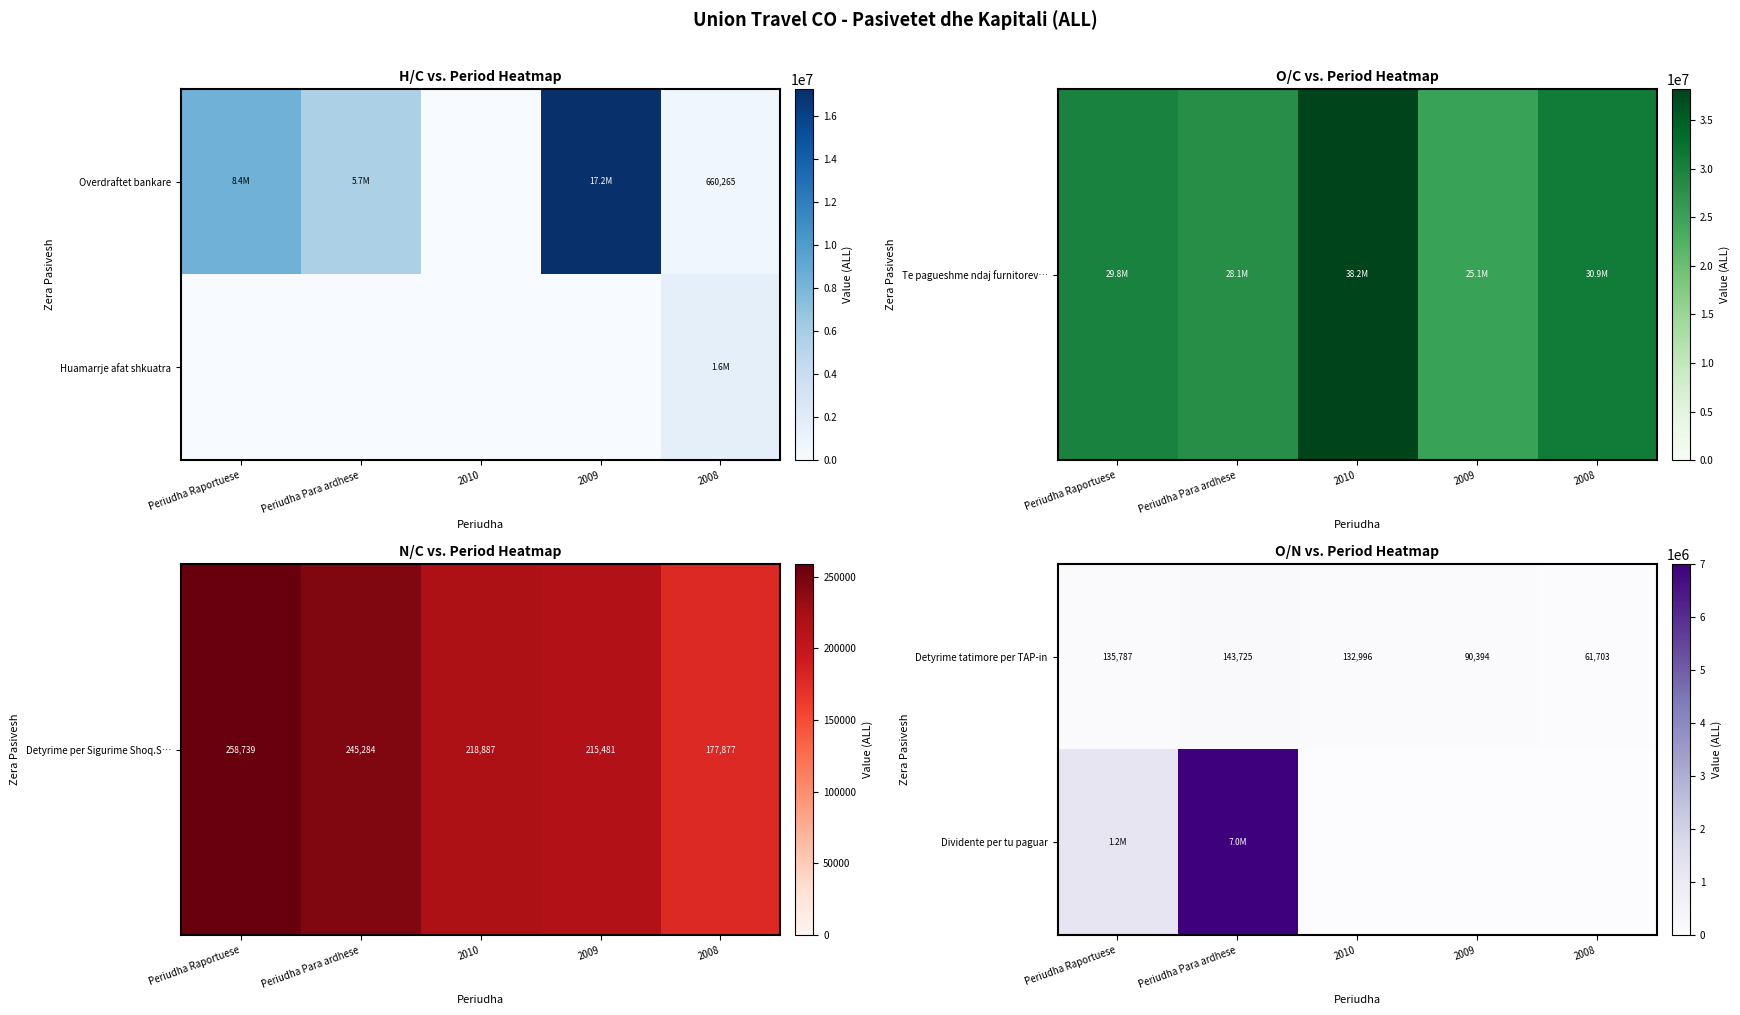

What is the difference between the maximum and minimum values in the Detyrime tatimore per TAP-in series?

82022